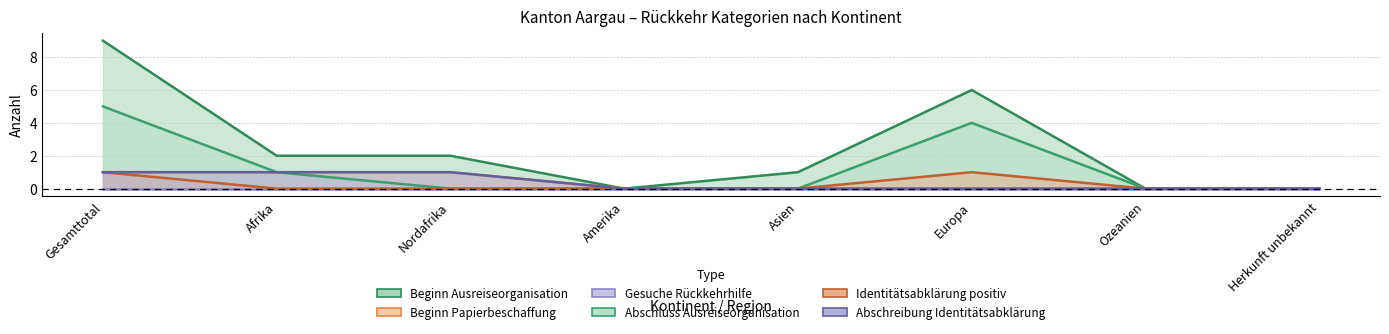

How many positive values does the Beginn Ausreiseorganisation series have?

5